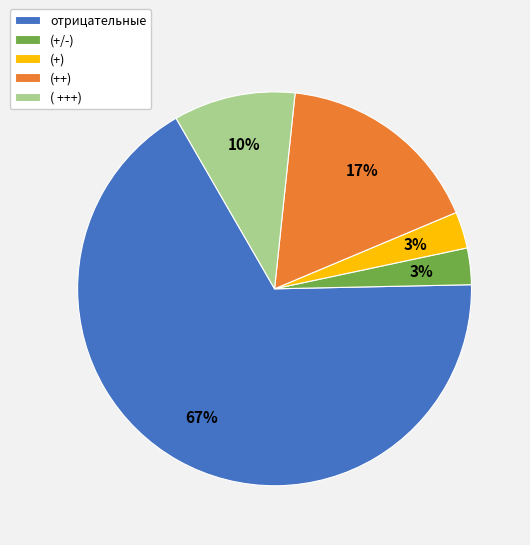

To the nearest percent, what portion does (+) represent?

3%